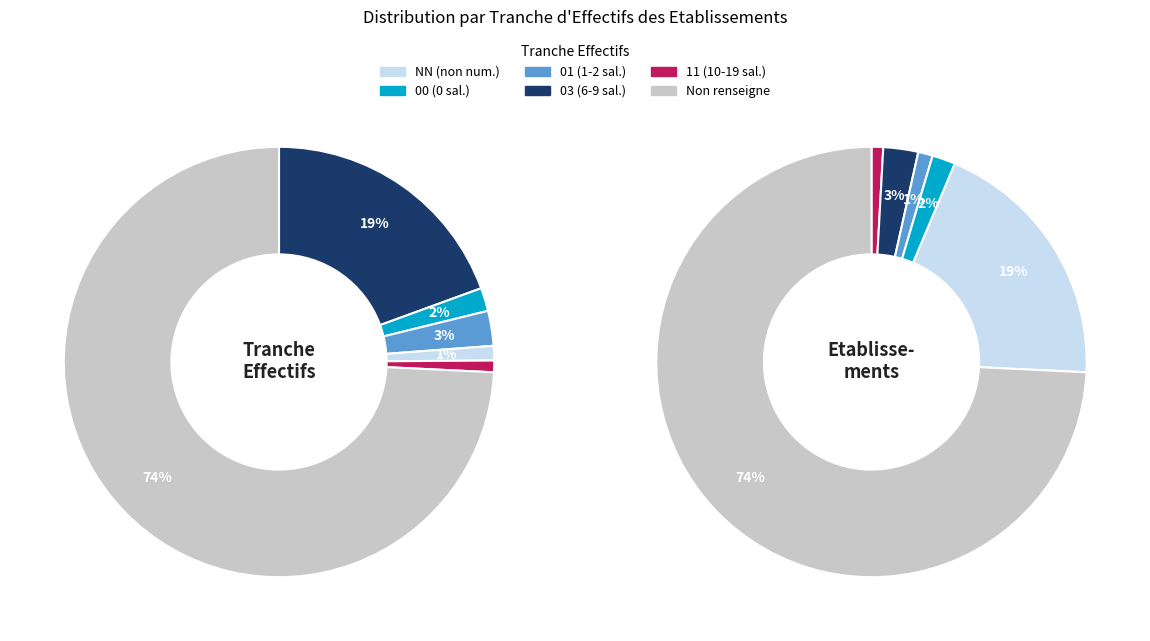

How many slices are in this pie chart?

6